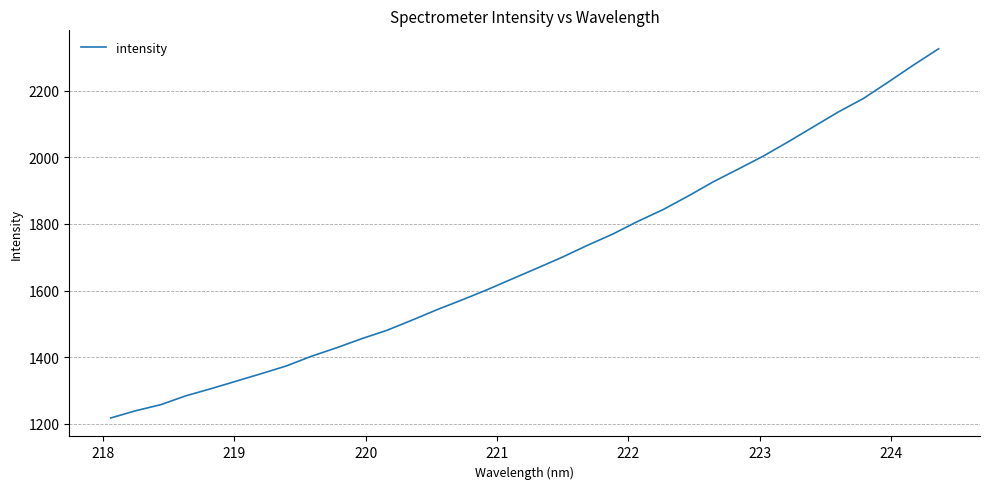

What is the greatest value displayed?

2325.6